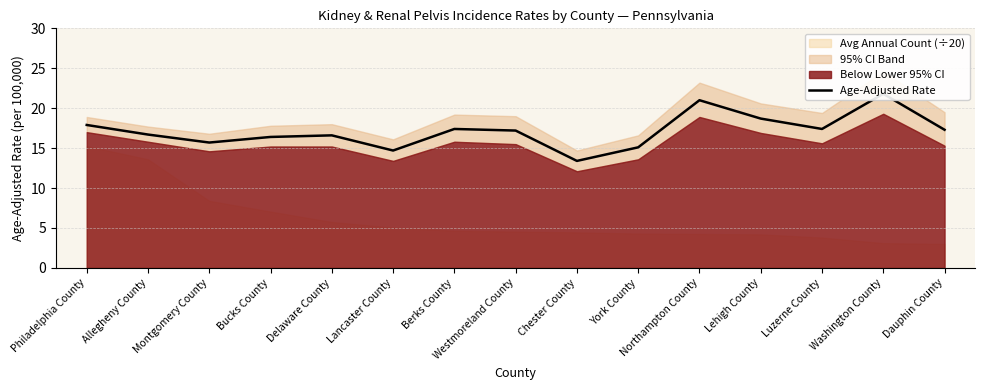

Between Delaware County and Allegheny County, which is larger?

Allegheny County